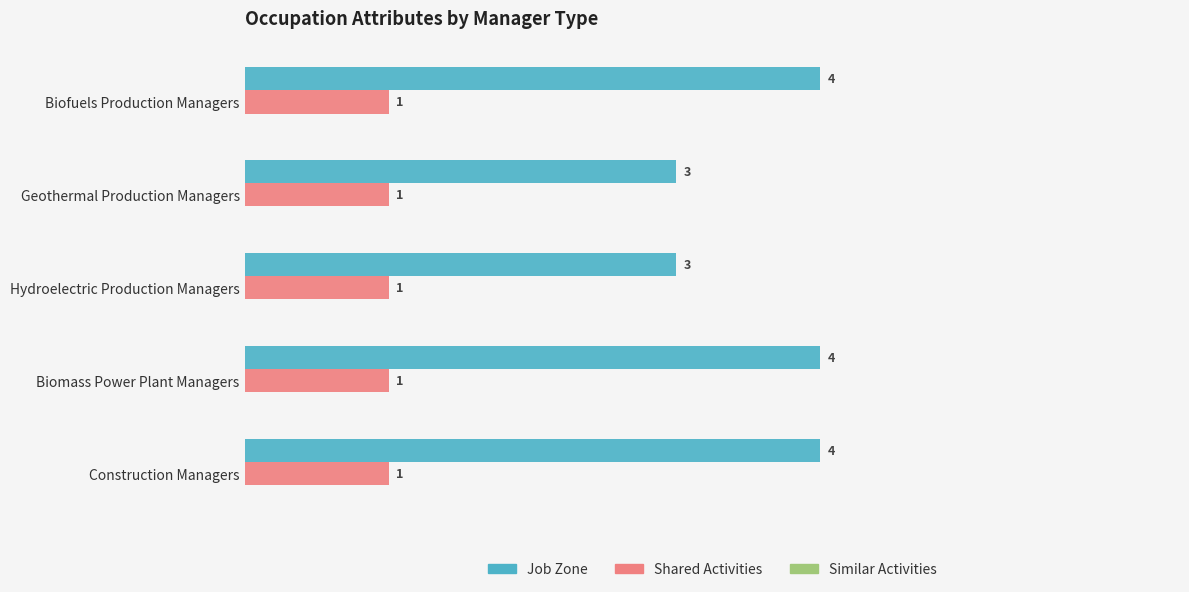

What is the total value across all series at Geothermal Production Managers?

4